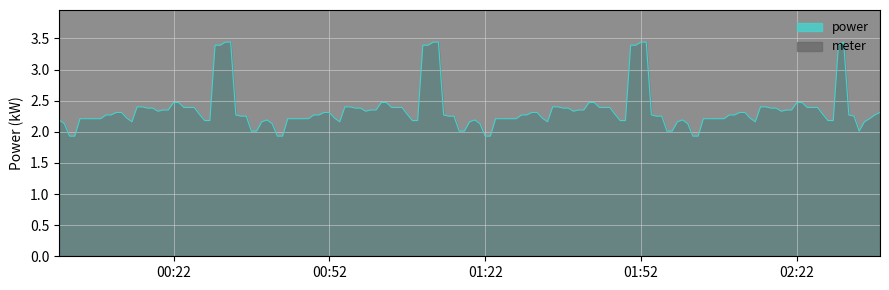

Which series has the largest total across all categories?

meter